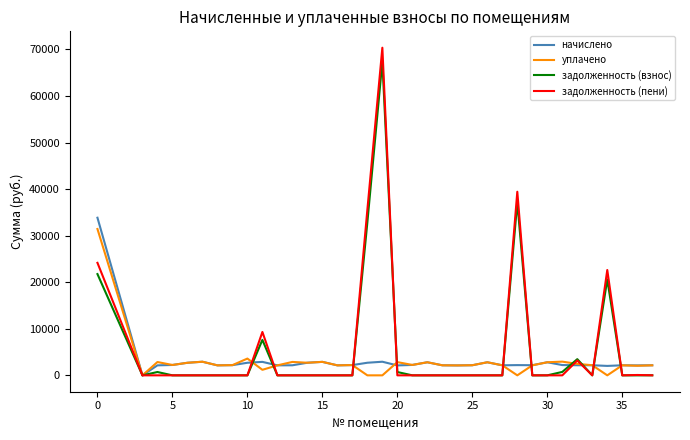

What is the maximum value shown in the chart?

70373.8